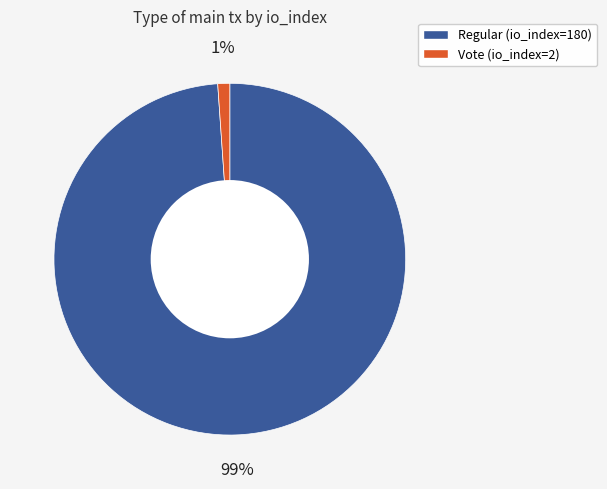

Combined, do Regular (io_index=180) and Vote (io_index=2) account for over 50%?

Yes